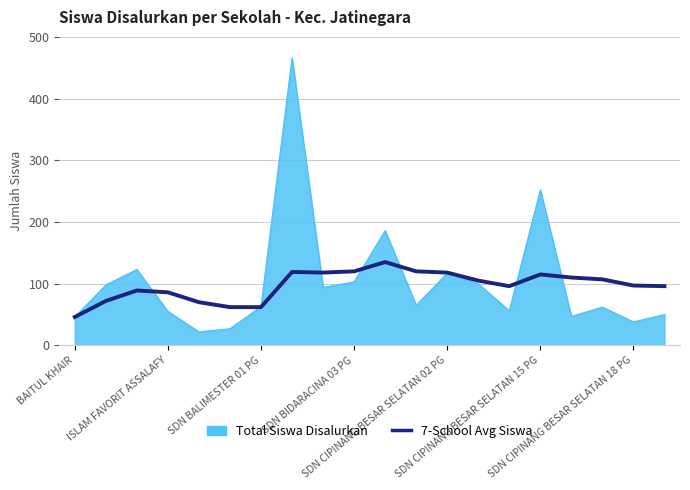

List the series in order of their peak value, lowest first.

7-School Avg Siswa, Total Siswa Disalurkan